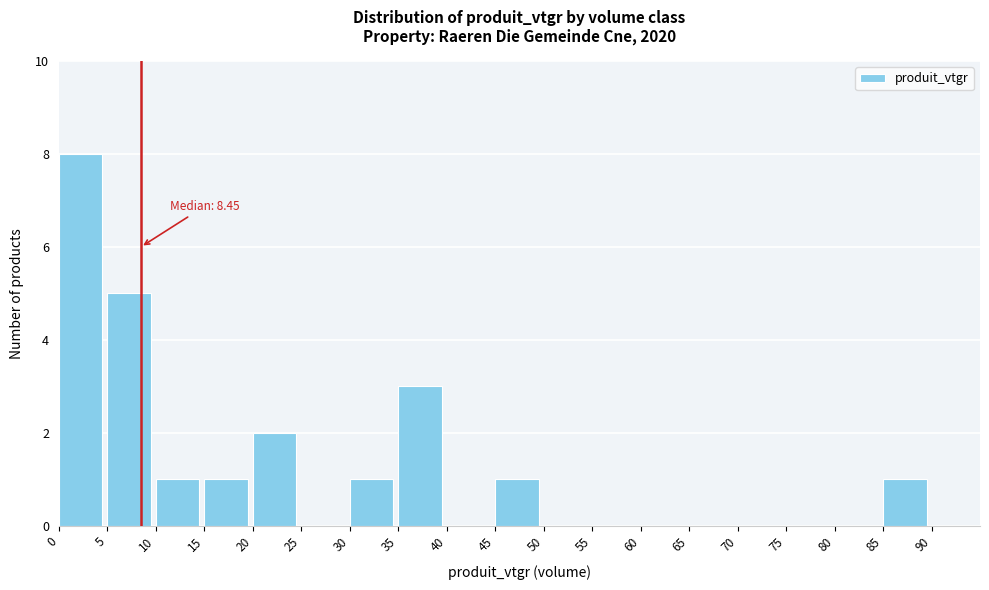

Over which range of the x-axis is the bar tallest?

0 to 5